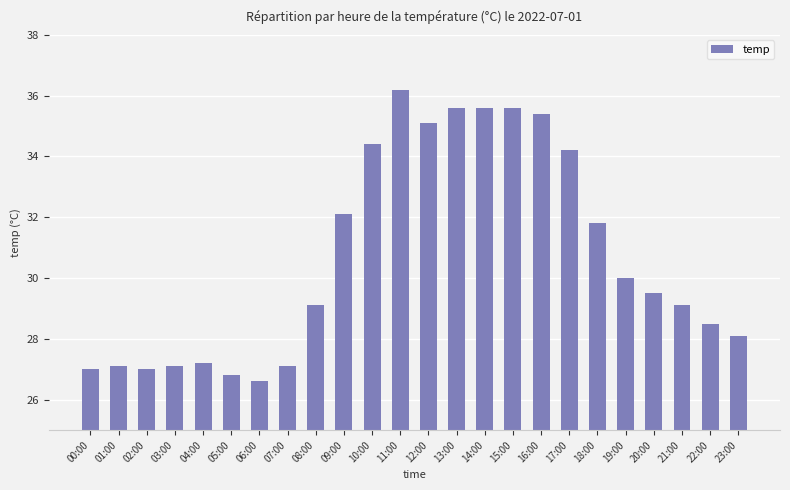

What is the change in value from 20:00 to 21:00?

-0.4